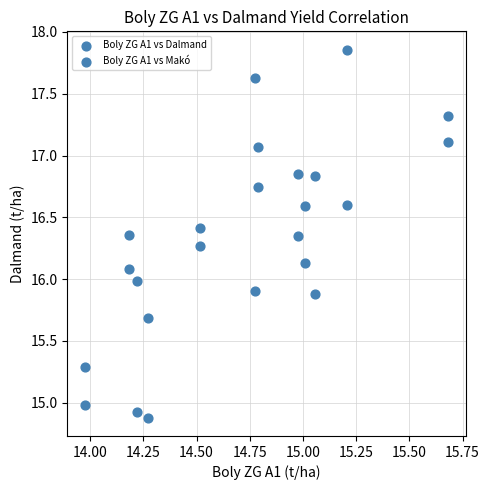

Count the number of points in this scatter plot.

24